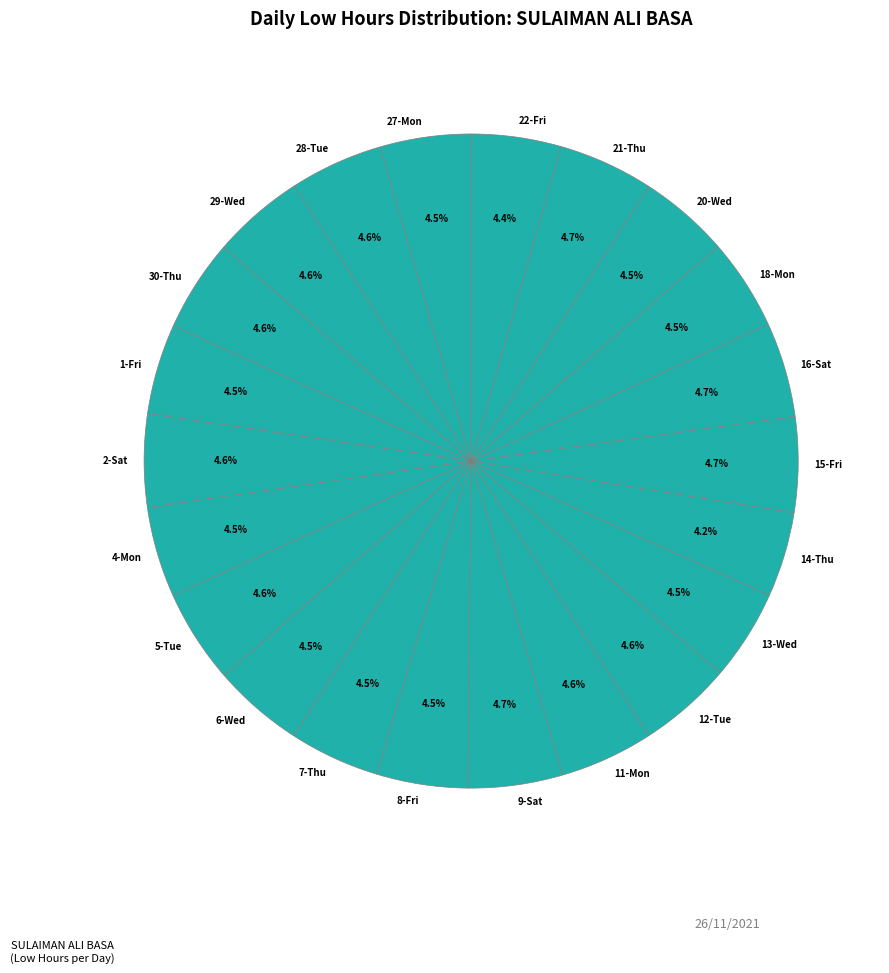

Approximately how many times larger is the value at 20-Wed compared to 12-Tue?

1.0